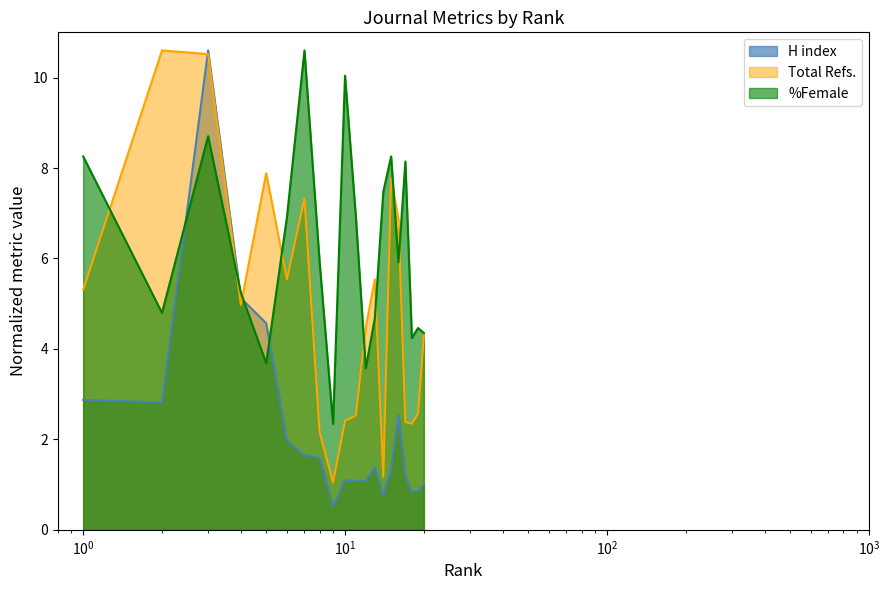

What is the difference between the second highest and minimum values in the %Female series?

7.7